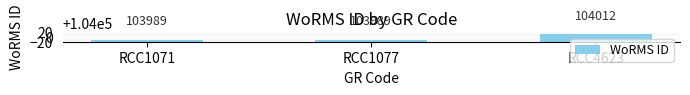

Reading left to right, extract all data points from this chart.

RCC1071=103989	RCC1077=103989	RCC4623=104012